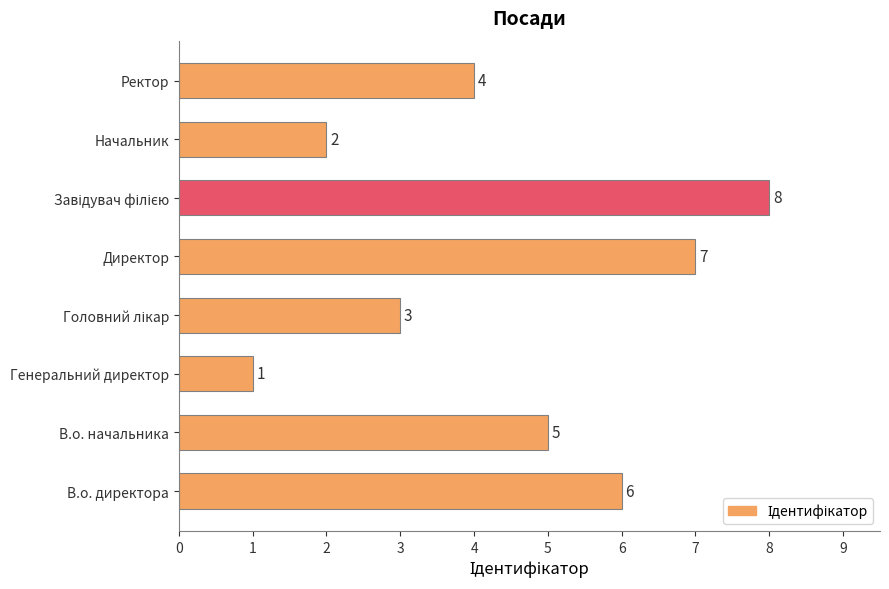

What is the difference between the maximum and minimum values?

7